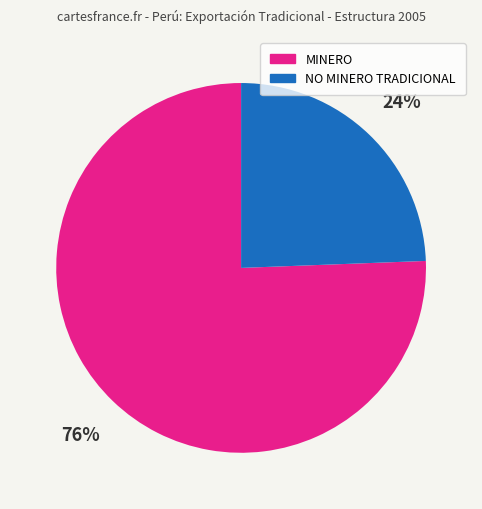

Is there a majority slice in this chart?

Yes